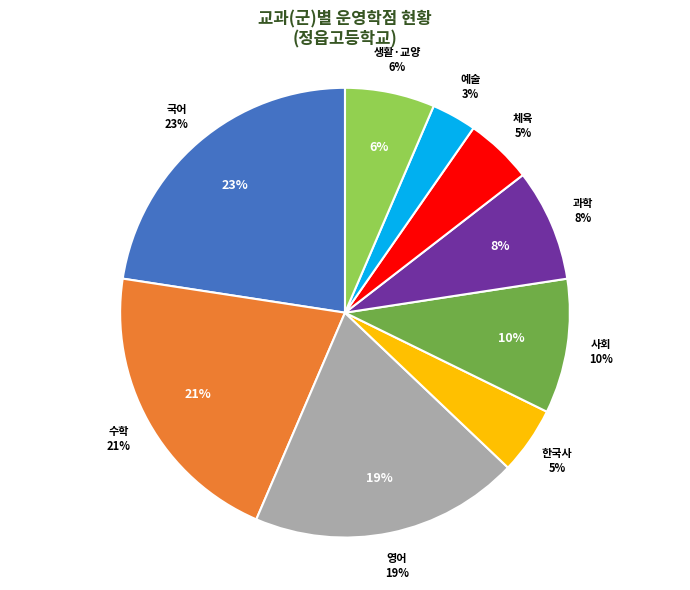

What percentage is the 한국사 slice, to the nearest percent?

5%